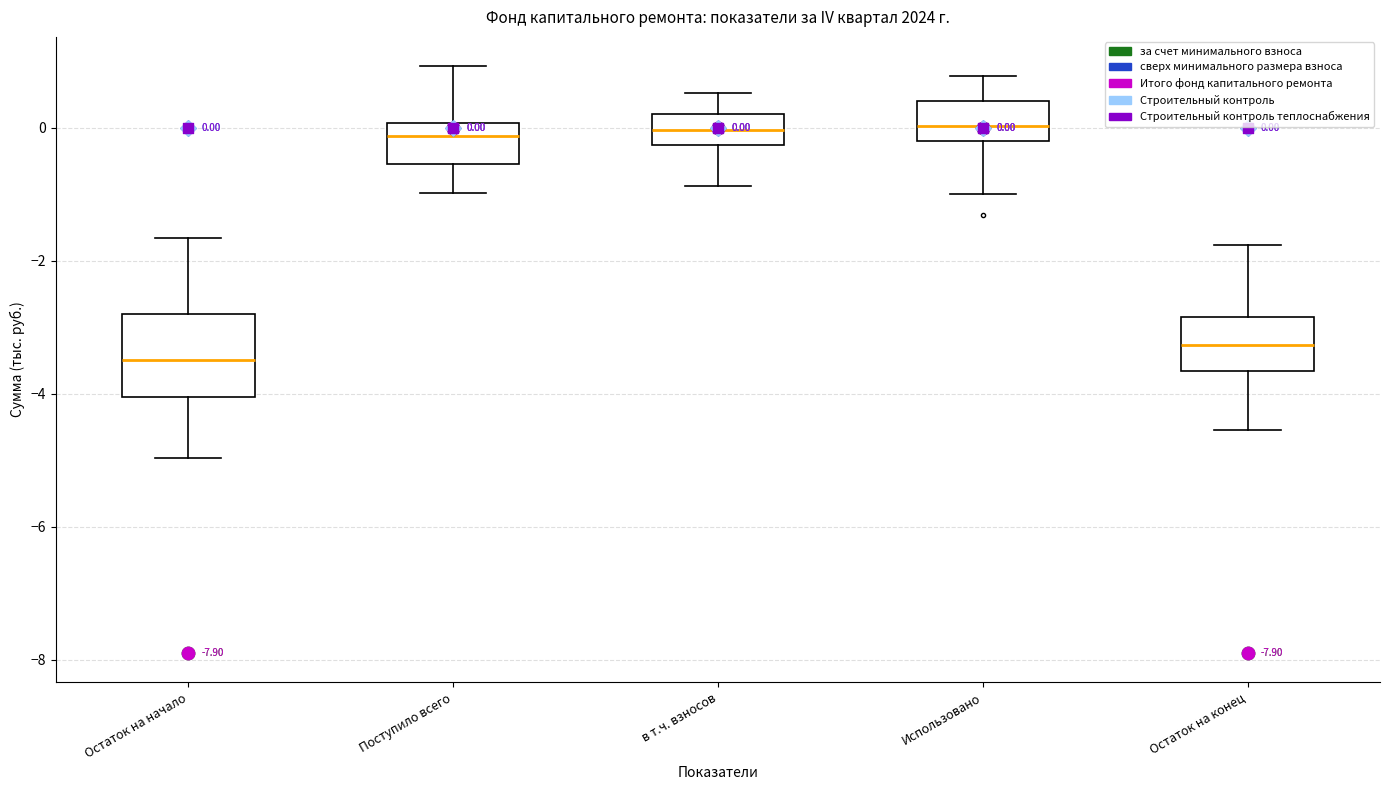

Which box is the tallest, from its lower edge to its upper edge?

Остаток на начало